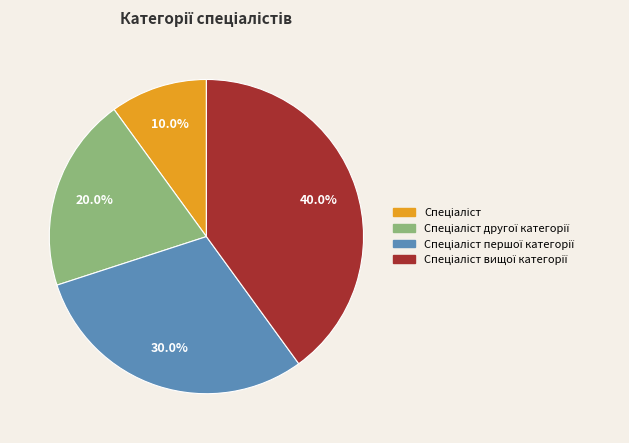

Is there any slice that represents more than half of the pie?

No